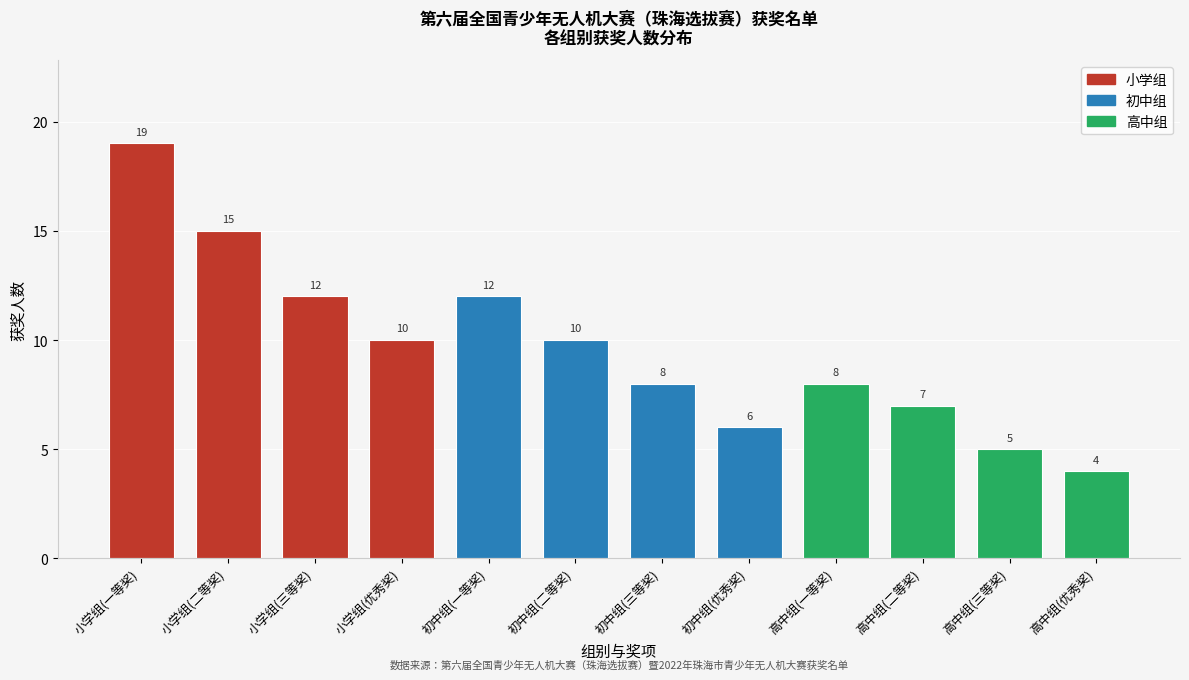

Reading left to right, list all the values displayed in this chart.

19	15	12	10	12	10	8	6	8	7	5	4